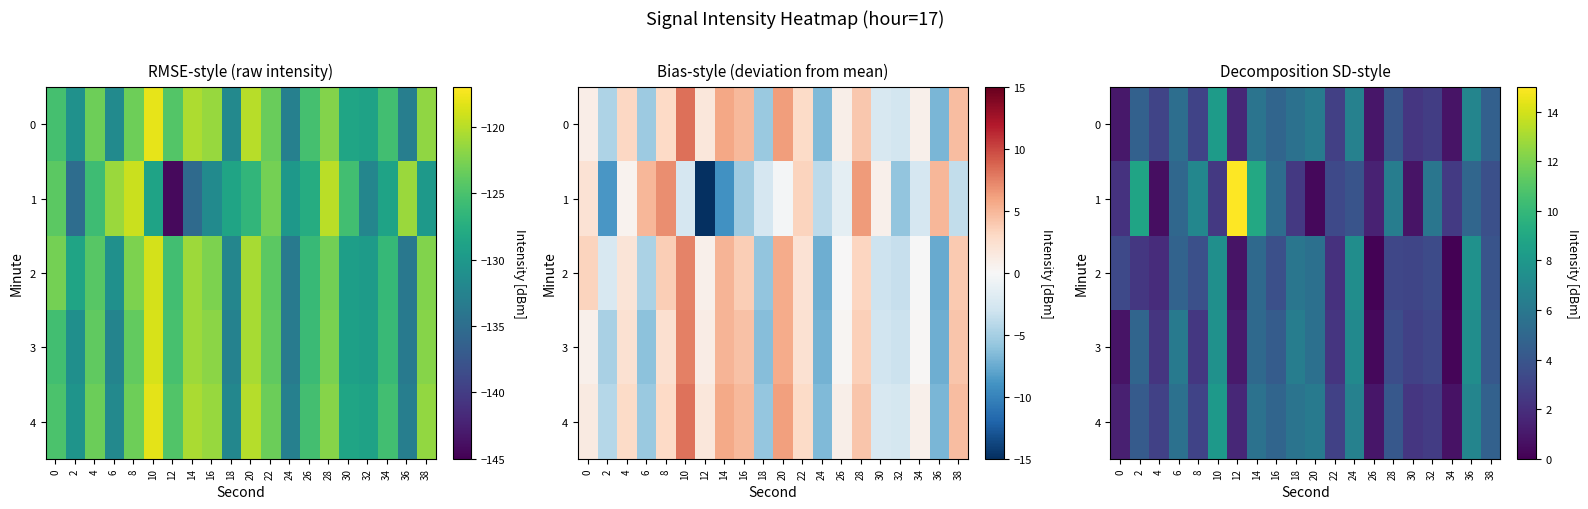

What is the sum of all 1 values?

94.2